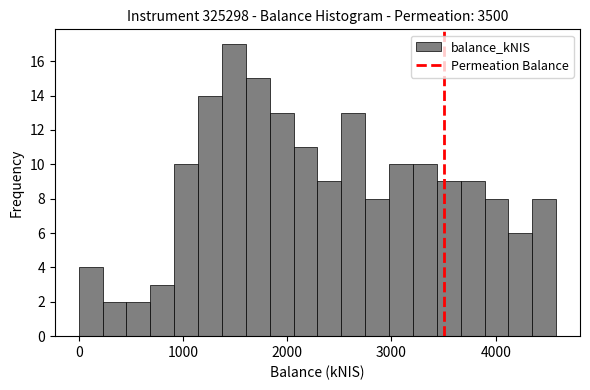

Around what value on the x-axis is the tallest bar? Give the approximate position of its centre, as read against the axis.

1500